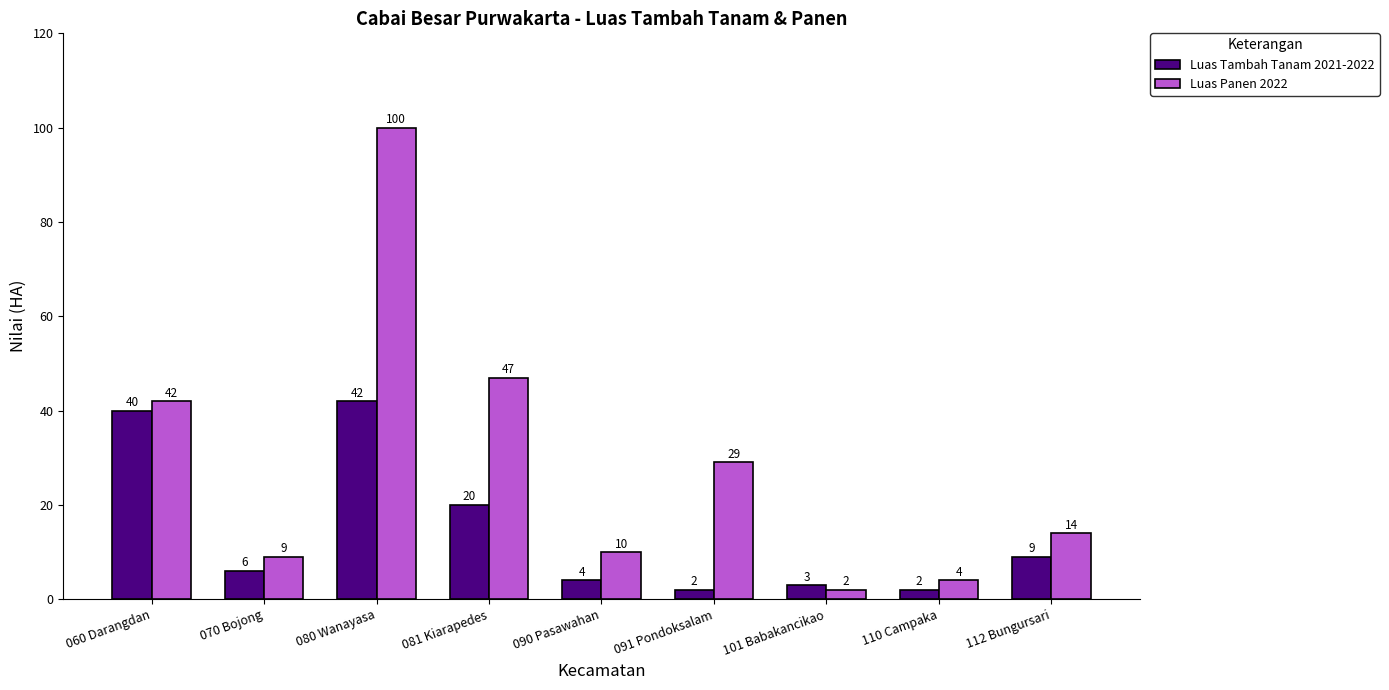

Reading left to right, what are all the values shown in this chart?

Luas Tambah Tanam 2021-2022: 40	6	42	20	4	2	3	2	9
Luas Panen 2022: 42	9	100	47	10	29	2	4	14